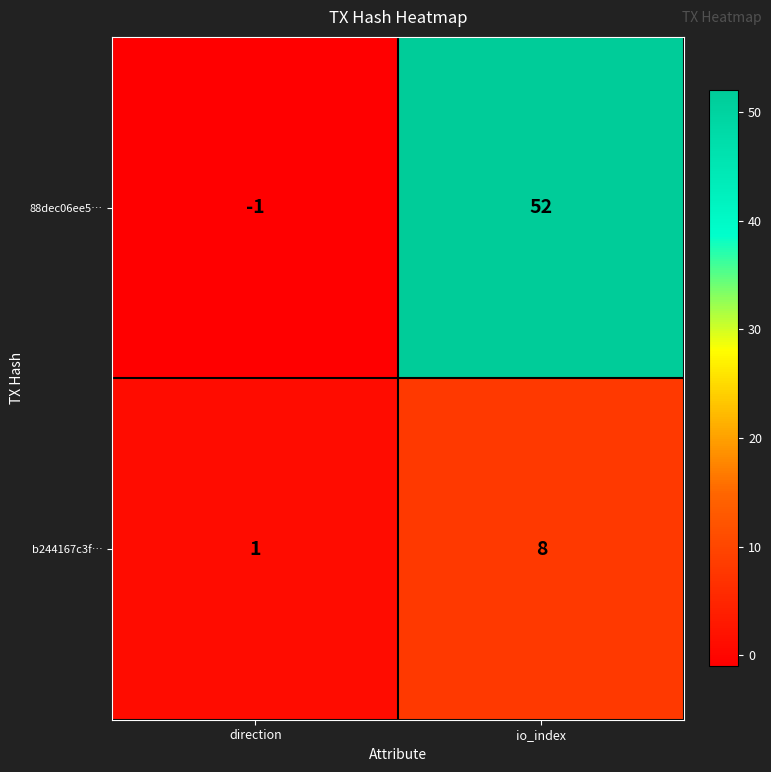

What is the sum of the b244167c3f… values at direction and io_index?

9